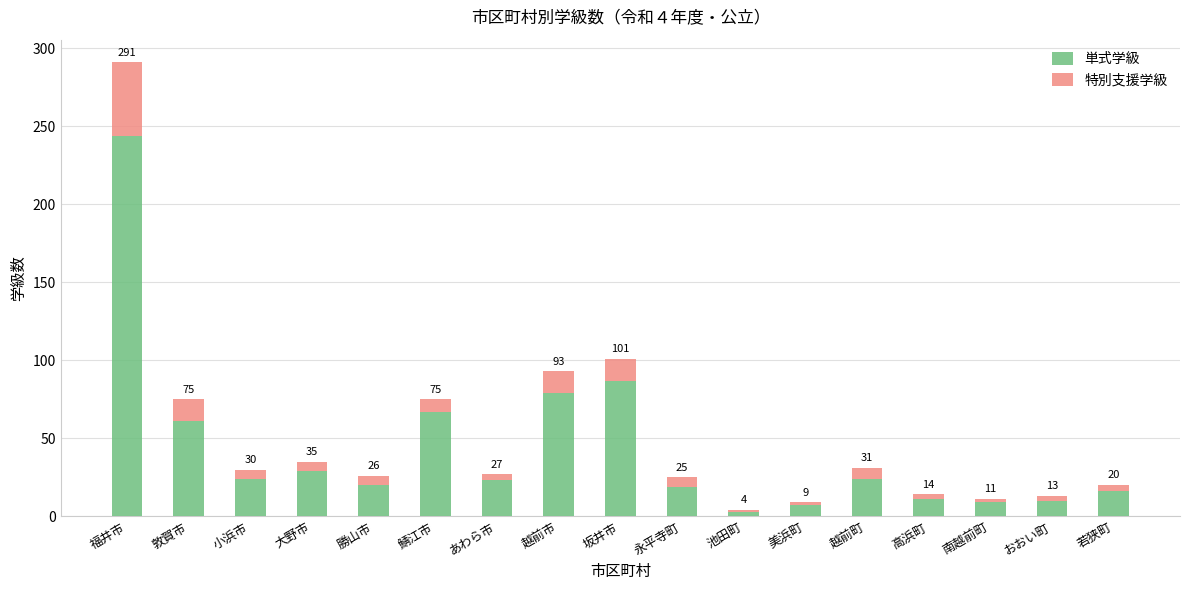

What is the label of the 1st bar from the right?

若狭町